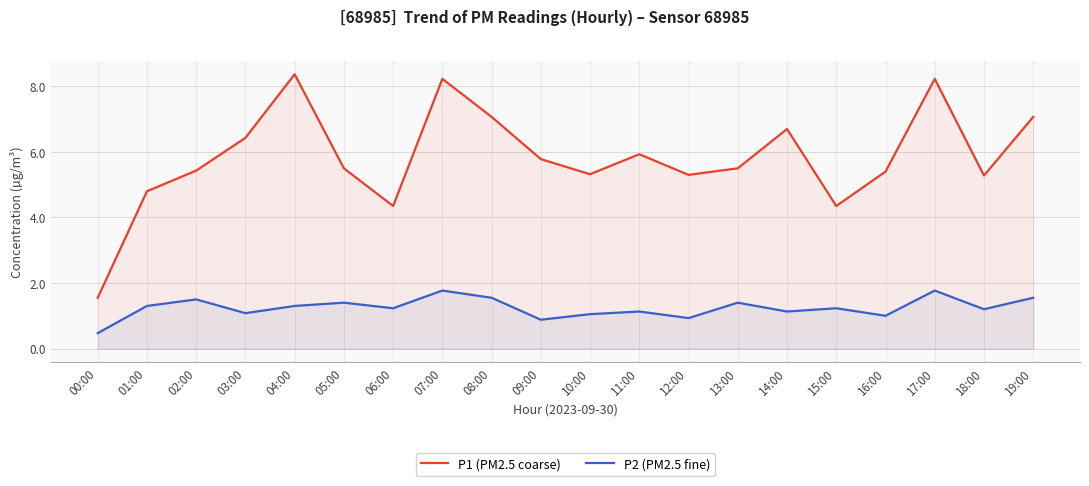

Reading left to right, what are all the values shown in this chart?

P1 (PM2.5 coarse): 00:00=1.6	01:00=4.8	02:00=5.4	03:00=6.4	04:00=8.4	05:00=5.5	06:00=4.3	07:00=8.2	08:00=7.1	09:00=5.8	10:00=5.3	11:00=5.9	12:00=5.3	13:00=5.5	14:00=6.7	15:00=4.3	16:00=5.4	17:00=8.2	18:00=5.3	19:00=7.1
P2 (PM2.5 fine): 00:00=0.5	01:00=1.3	02:00=1.5	03:00=1.1	04:00=1.3	05:00=1.4	06:00=1.2	07:00=1.8	08:00=1.6	09:00=0.9	10:00=1.1	11:00=1.1	12:00=0.9	13:00=1.4	14:00=1.1	15:00=1.2	16:00=1.0	17:00=1.8	18:00=1.2	19:00=1.6